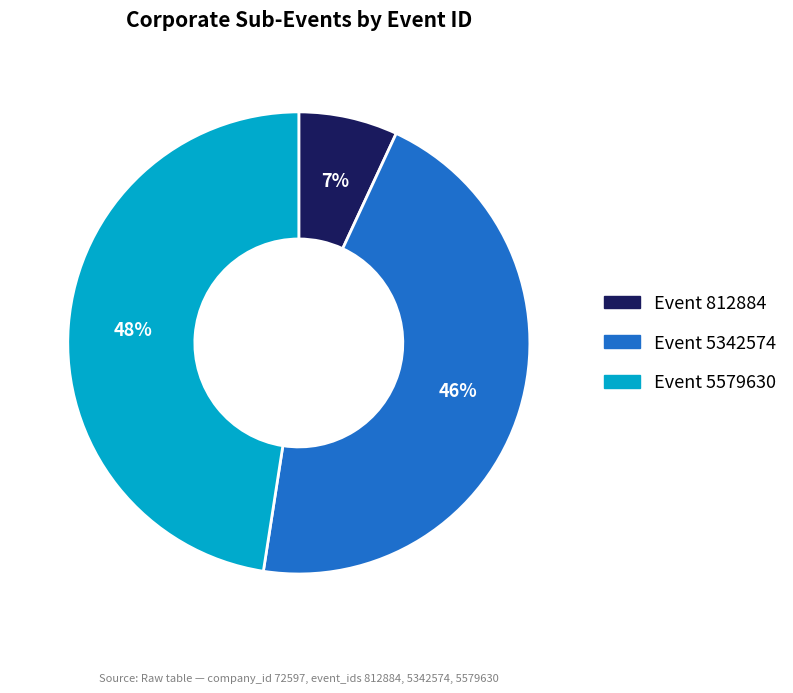

Is there any slice that represents more than half of the pie?

No